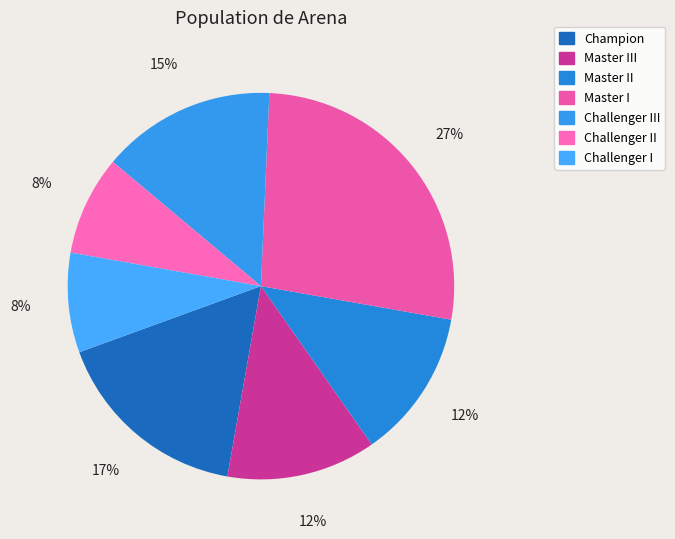

How many slices are in this pie chart?

7